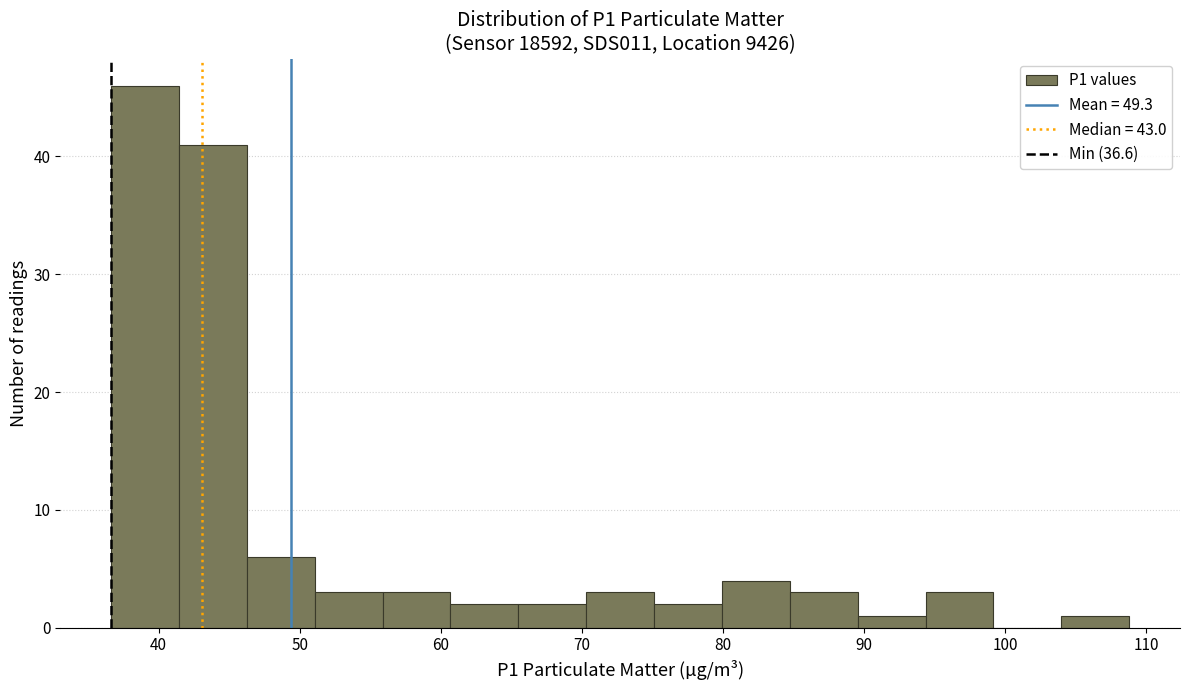

Reading left to right, transcribe this chart: for each bar, give the range it covers on the x-axis and its height. Neither the bar edges nor the heights are printed on the chart, so give them approximately, as read against the axes.

37 to 41: 46
41 to 46: 41
46 to 51: 6
51 to 56: 3
56 to 61: 3
61 to 65: 2
65 to 70: 2
70 to 75: 3
75 to 80: 2
80 to 85: 4
85 to 90: 3
90 to 94: 1
94 to 99: 3
99 to 104: 0
104 to 109: 1